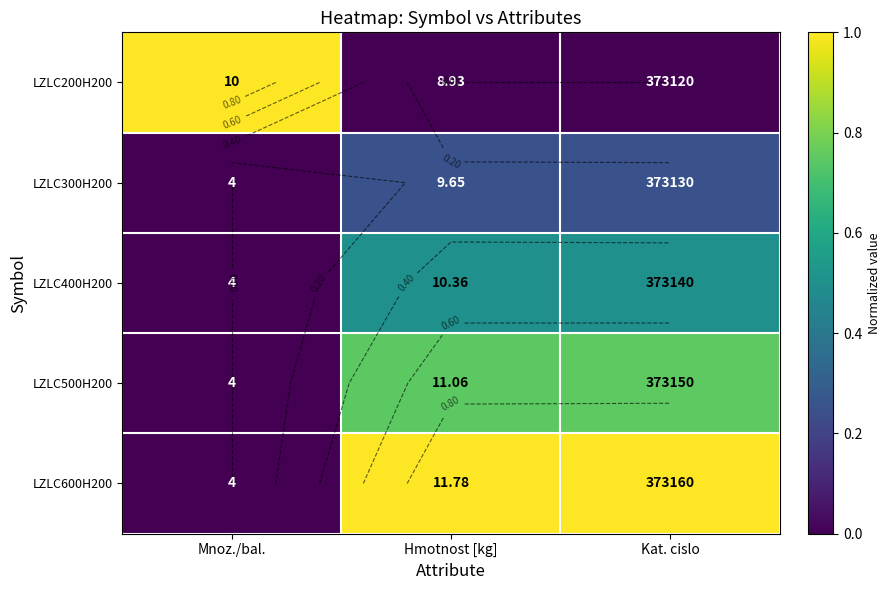

What value does the LZLC600H200 series have at Hmotnost [kg]?

1.0